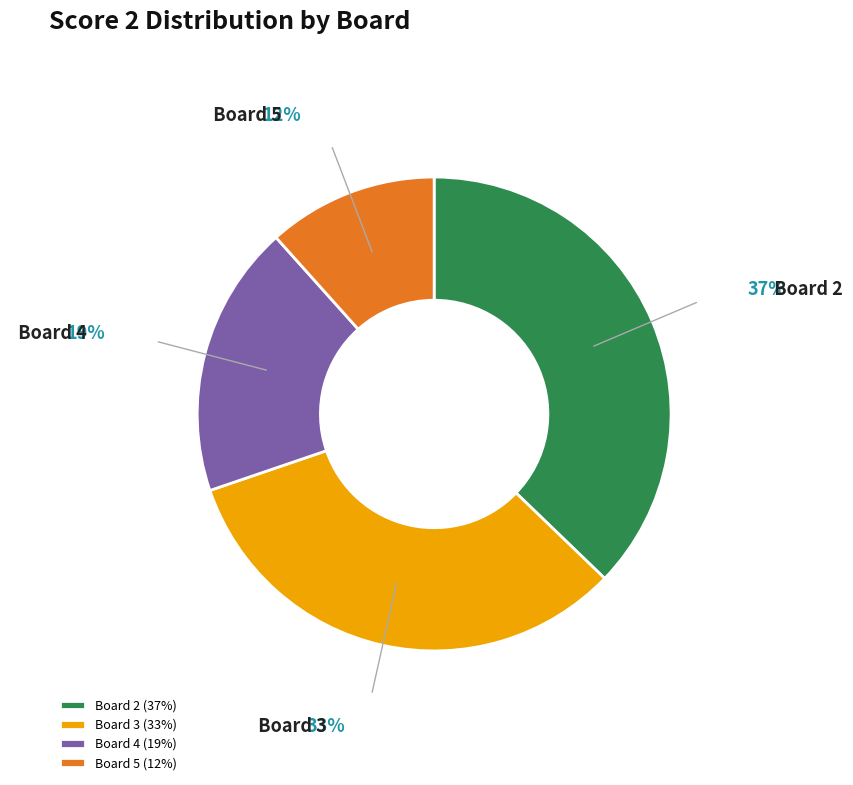

Combined, do Board 3 and Board 2 account for over 50%?

Yes